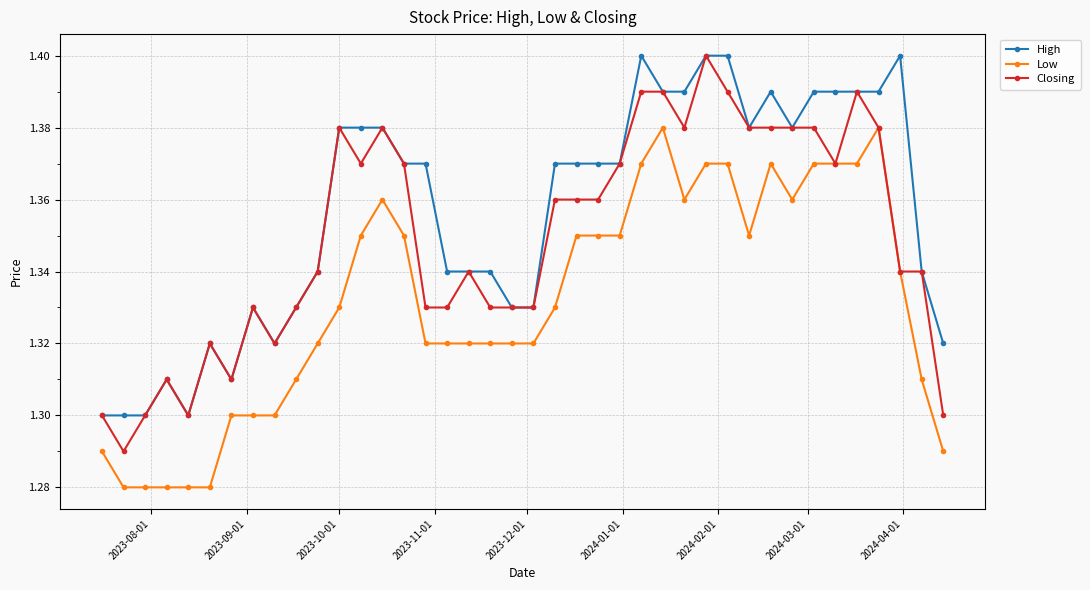

Which series has the largest total across all categories?

High